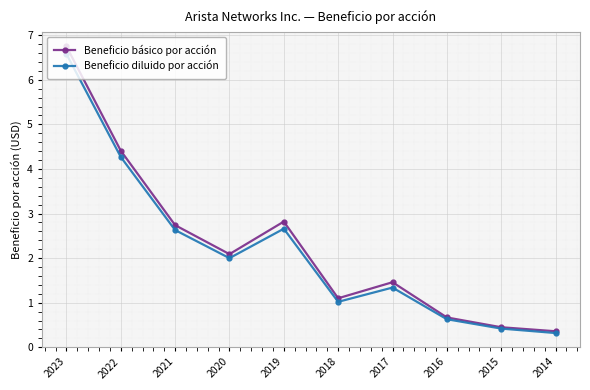

List the series in order of their overall mean, highest first.

Beneficio básico por acción, Beneficio diluido por acción